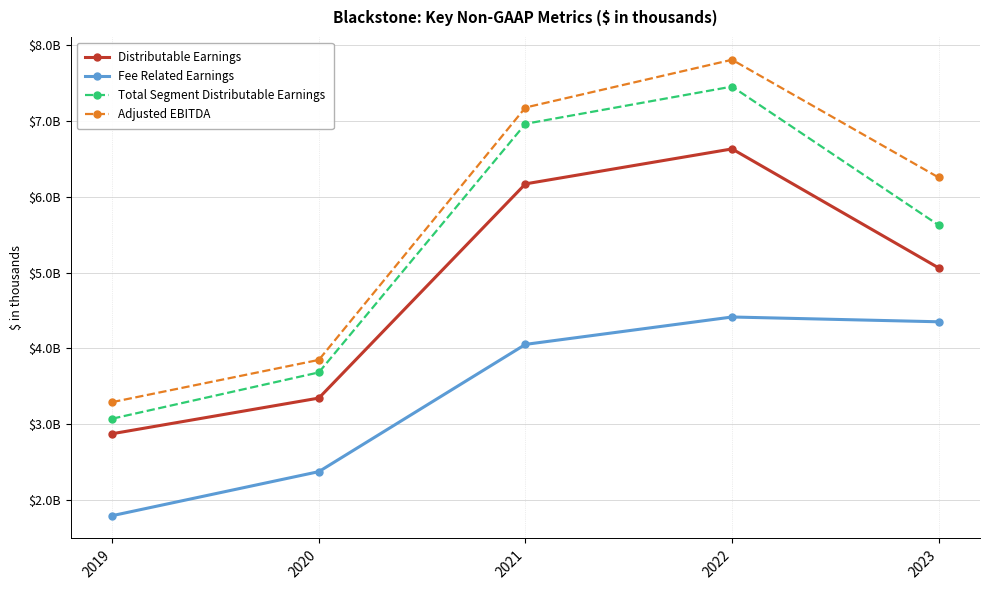

True or false: Adjusted EBITDA and Distributable Earnings cross at least once.

False